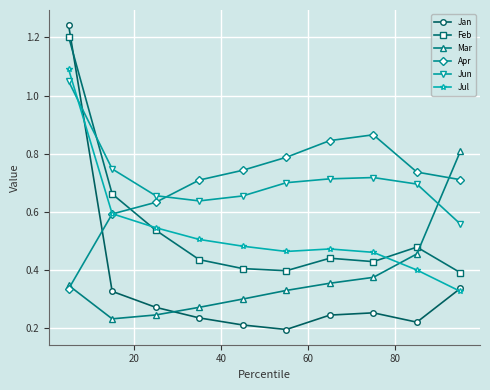

True or false: Jun and Jul intersect in this chart.

True